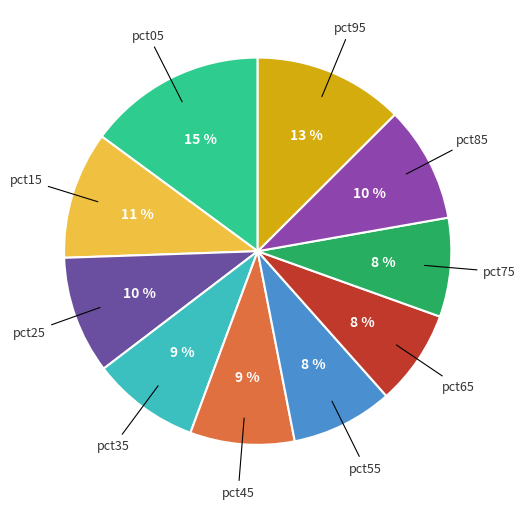

Which slice is the smallest?

pct65